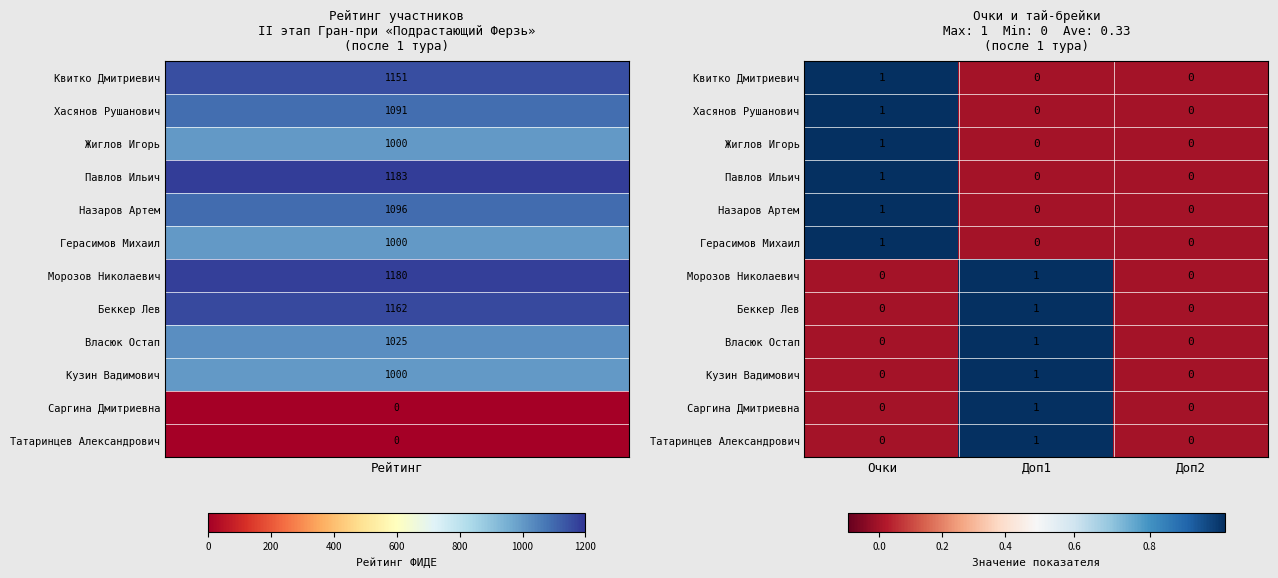

The Морозов Николаевич series shows 2 at Доп1. True or false?

False